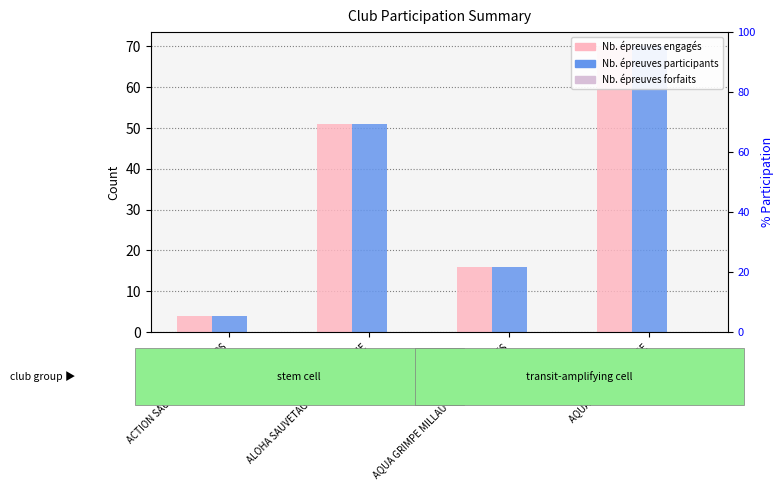

How many Nb. épreuves participants values are between 16 and 70?

3